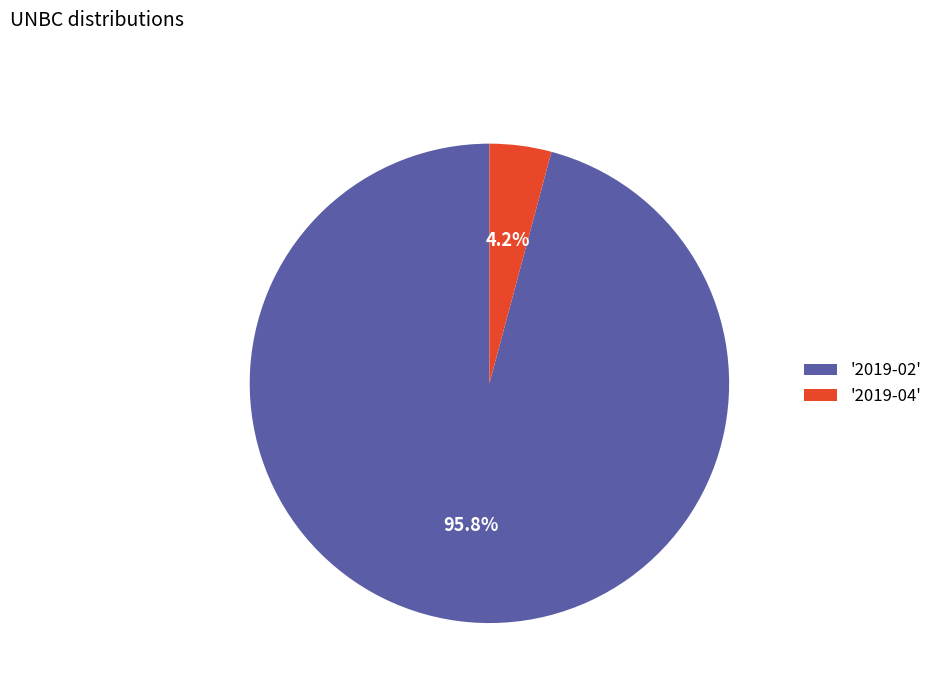

Which slice is the largest?

'2019-02'